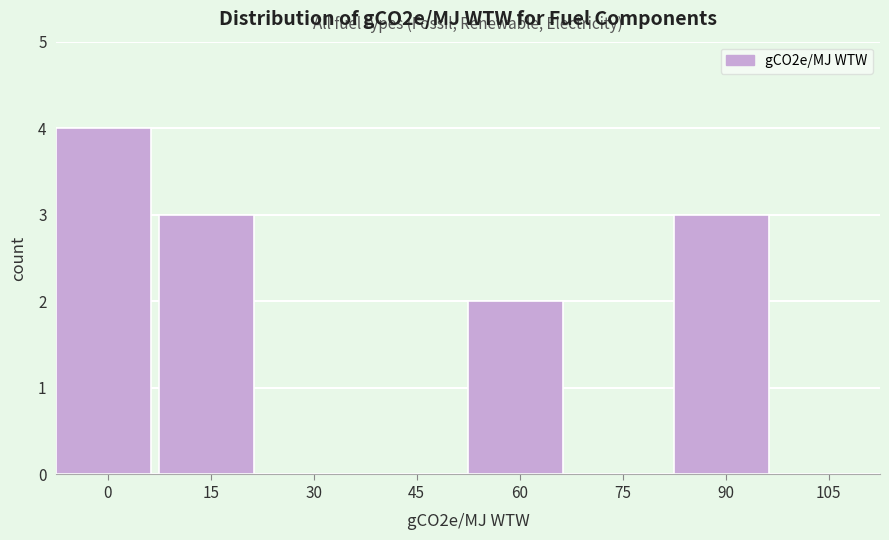

Reading left to right, transcribe all the data shown in this chart.

0=4	15=3	30=0	45=0	60=2	75=0	90=3	105=0